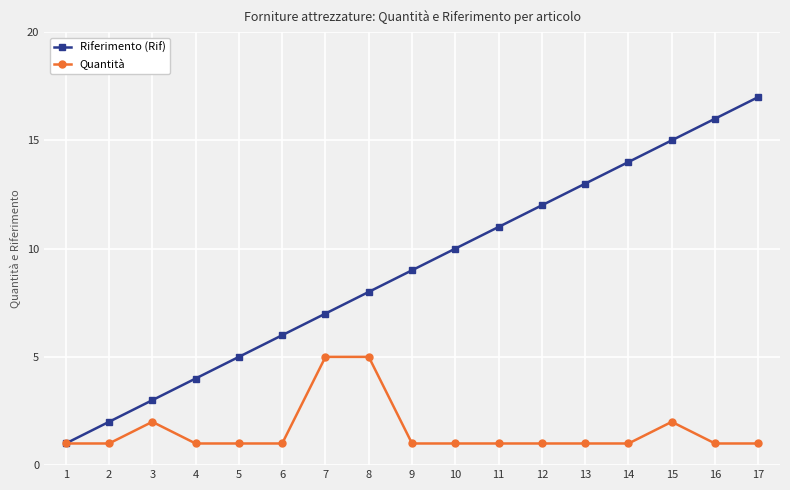

Between 1 and 9, which series saw the biggest shift?

Riferimento (Rif)